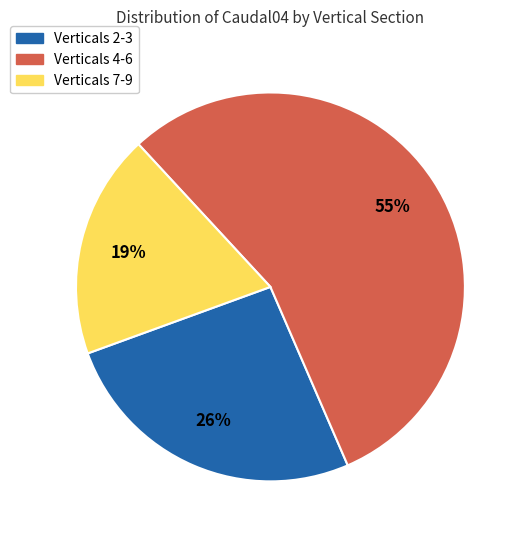

Does any single category account for the majority?

Yes